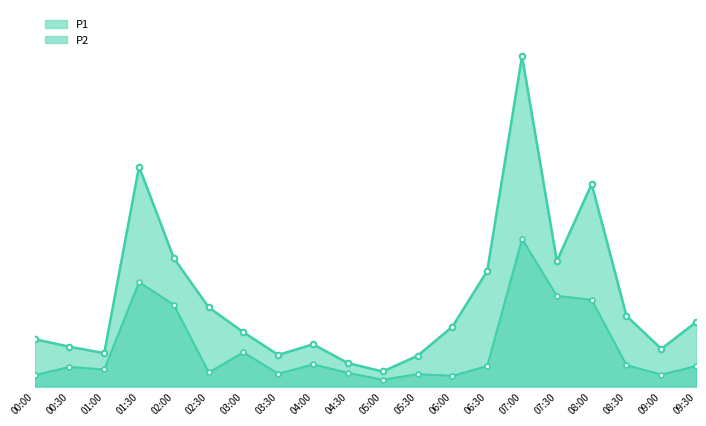

The value of P1 at 03:00 is 1.3. True or false?

False